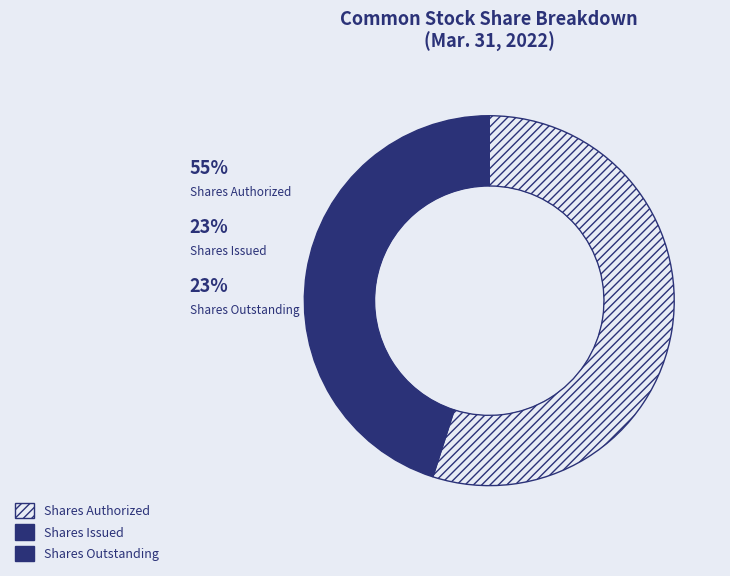

How many slices are in this pie chart?

3